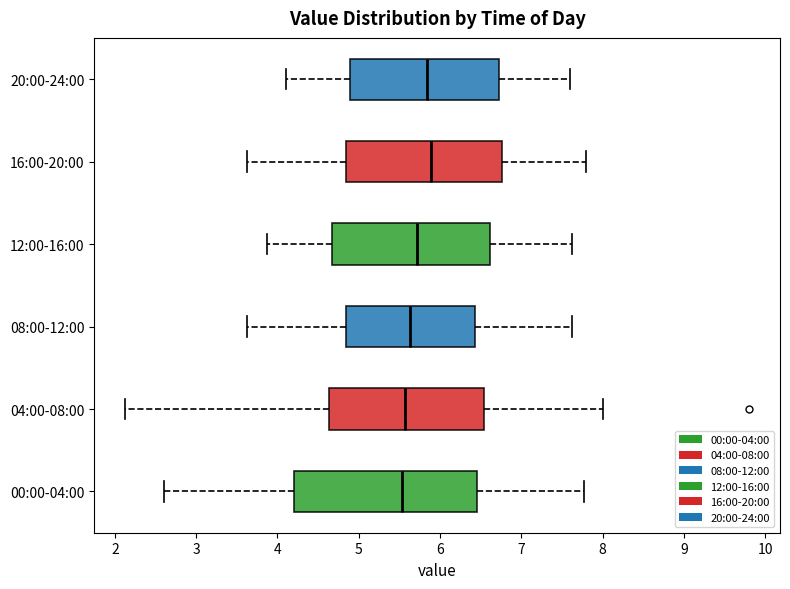

Reading bottom to top, read every box against the x-axis: the position of its median line, the range the box covers, and the ends of its whiskers. The values are not printed on the chart, so give them approximately, as read against the axis.

00:00-04:00: median 5.5, box 4.2 to 6.5, whiskers 2.6 to 7.8
04:00-08:00: median 5.6, box 4.6 to 6.5, whiskers 2.1 to 8.0
08:00-12:00: median 5.6, box 4.8 to 6.4, whiskers 3.6 to 7.6
12:00-16:00: median 5.7, box 4.7 to 6.6, whiskers 3.9 to 7.6
16:00-20:00: median 5.9, box 4.8 to 6.8, whiskers 3.6 to 7.8
20:00-24:00: median 5.8, box 4.9 to 6.7, whiskers 4.1 to 7.6